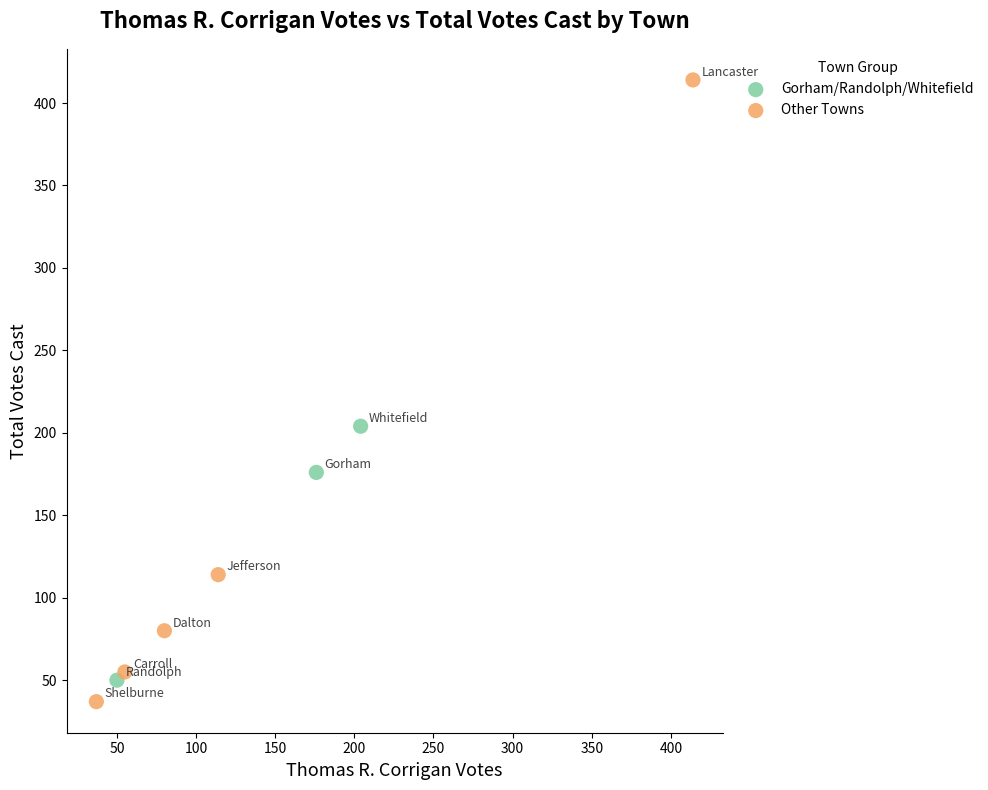

Which series contains the highest Y value?

Other Towns